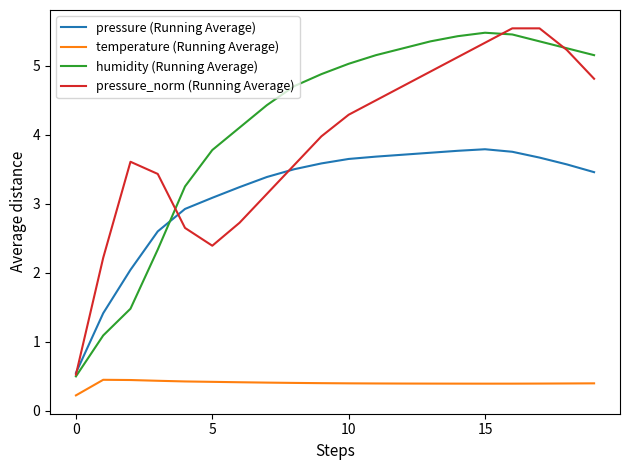

True or false: temperature (Running Average) and pressure_norm (Running Average) intersect in this chart.

False